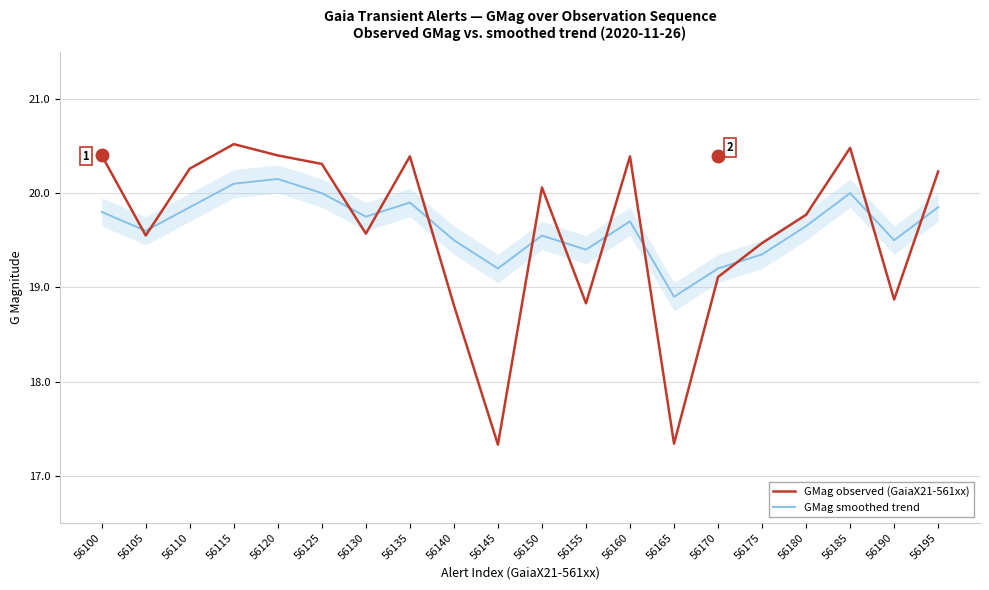

Where does the GMag observed (GaiaX21-561xx) series first go above 20?

56100